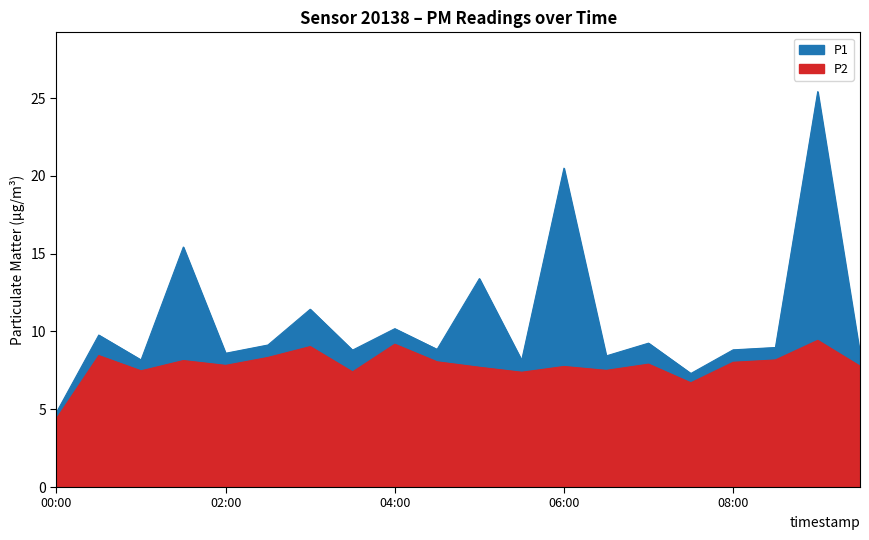

What is the average value of the P1 series?

10.7